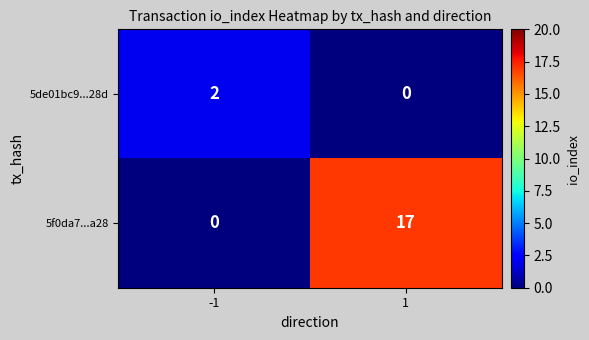

Is it true that 5de01bc9...28d equals 3 at -1?

False